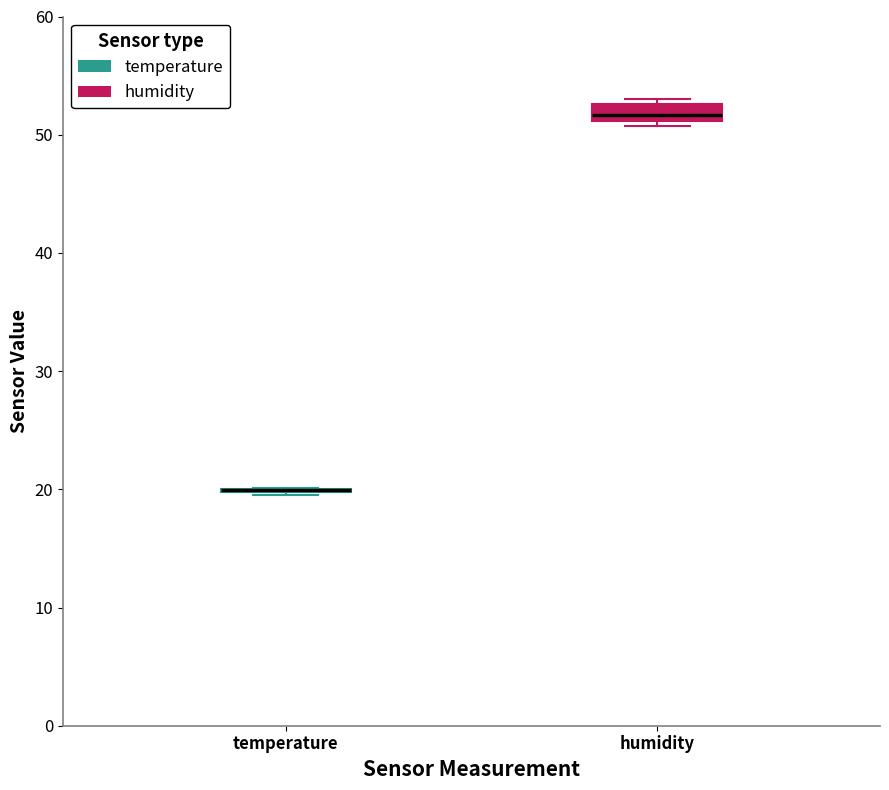

Comparing the boxes themselves (not the whiskers), which one is the tallest?

humidity